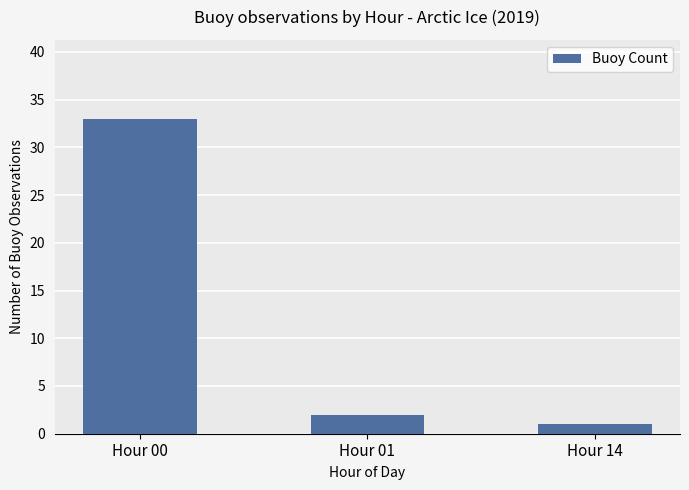

What is the difference between the values at Hour 01 and Hour 14?

1